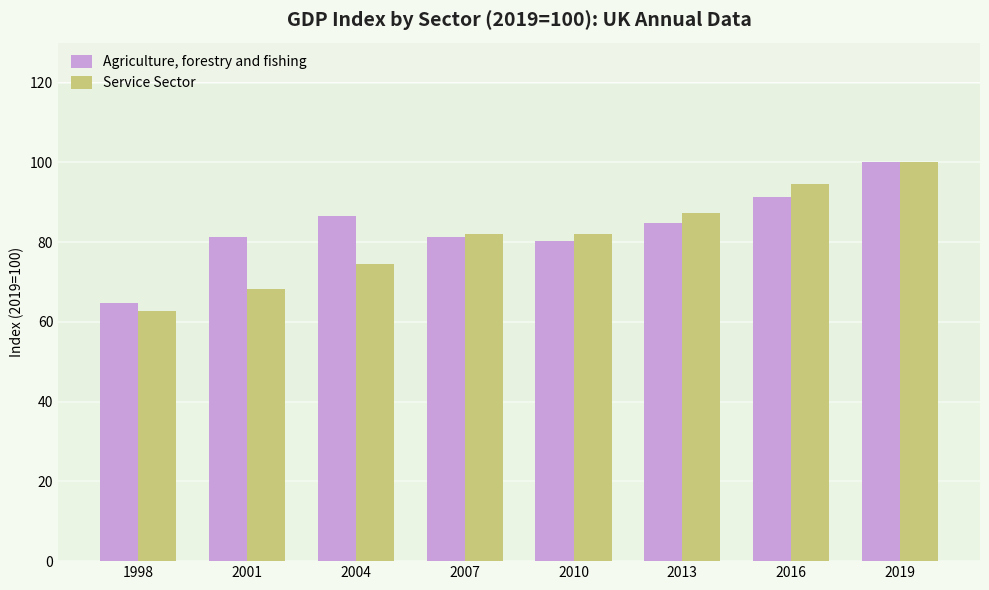

Which category has the lowest value across all series?

1998